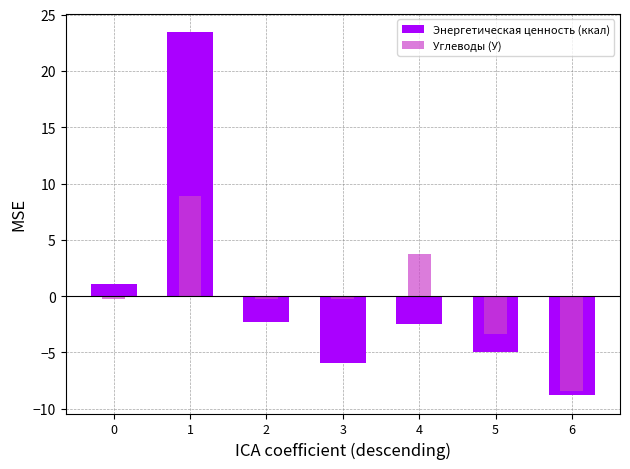

Rank the categories by Углеводы (У) value from lowest to highest.

6, 5, 0, 2, 3, 4, 1